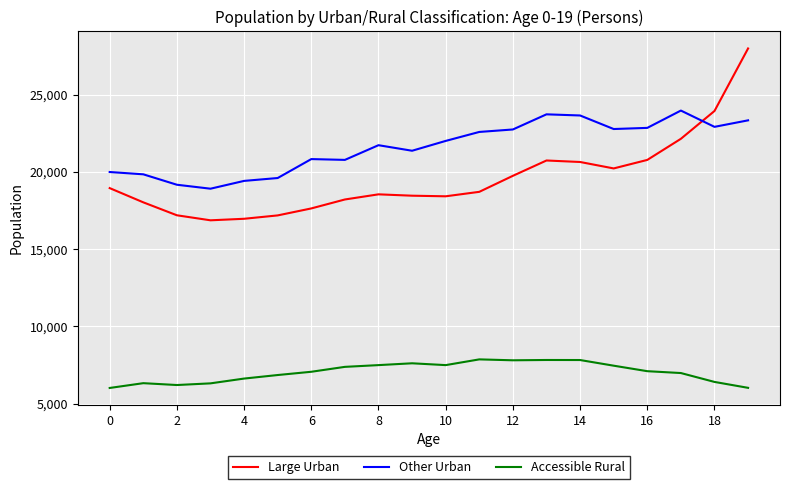

What is the minimum value for Accessible Rural?

6018